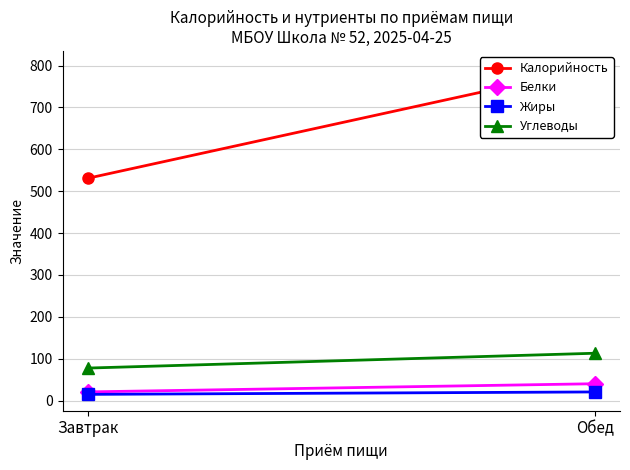

Rank the series by their maximum value, from lowest to highest.

Жиры, Белки, Углеводы, Калорийность